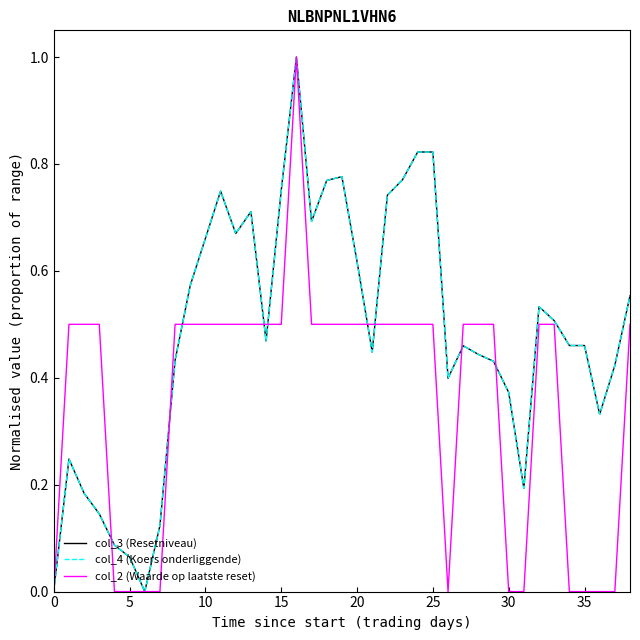

True or false: col_4 (Koers onderliggende) has more than 2 interior local peaks.

True